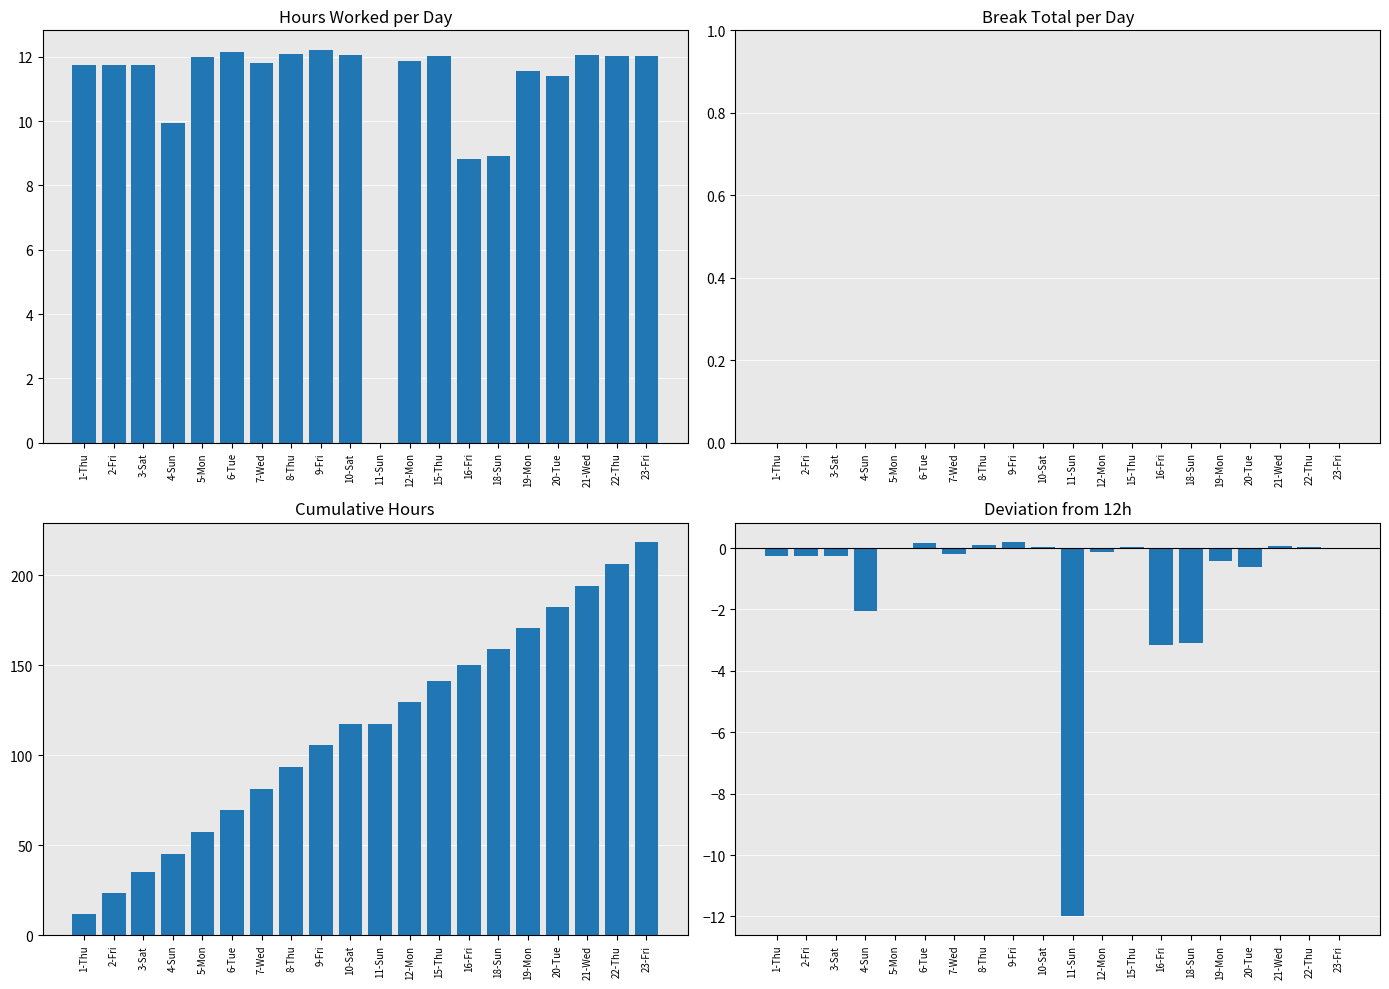

Which series has the widest spread of values?

Cumulative Hours